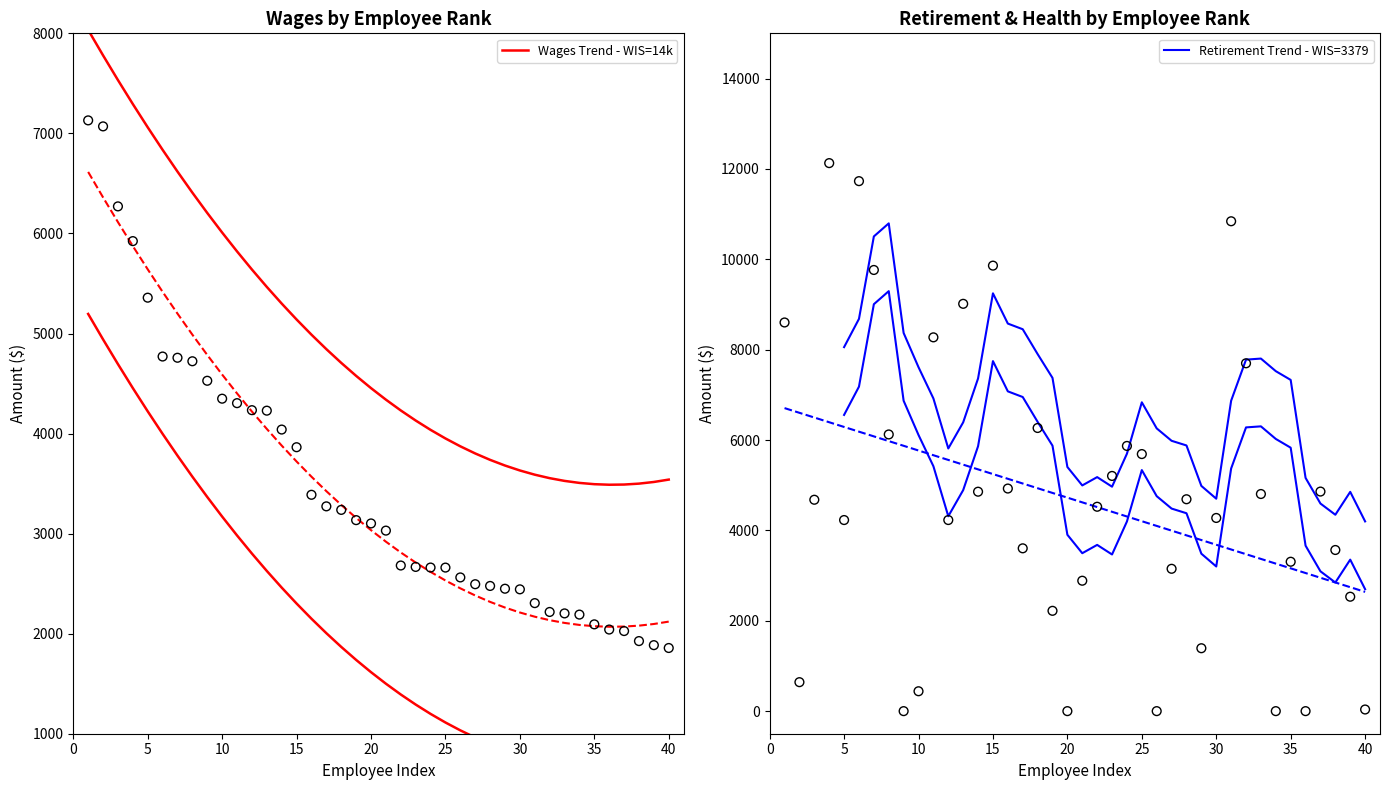

What is the total value across all series at 20?

9587.0